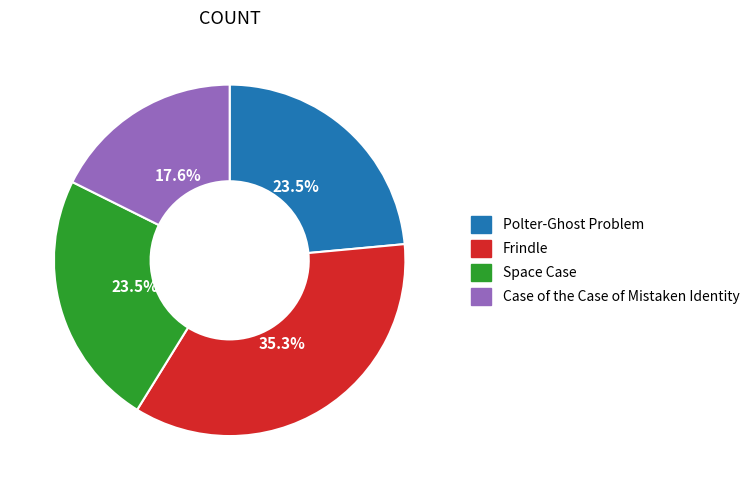

What is the largest slice in the pie chart?

Frindle